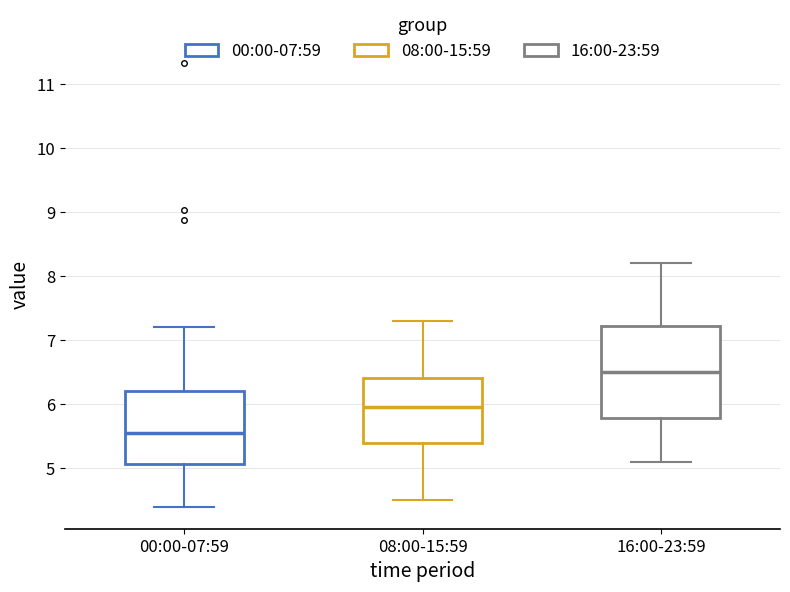

Which box is the tallest, from its lower edge to its upper edge?

16:00-23:59